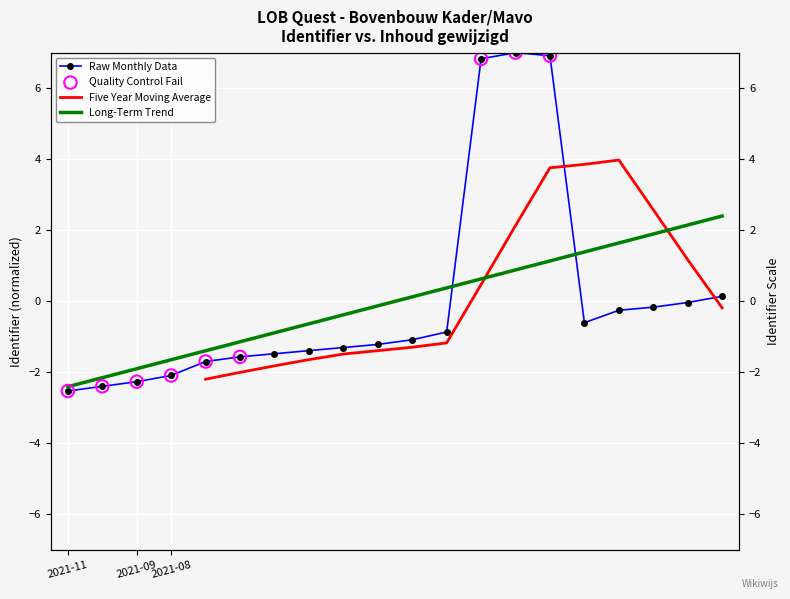

Between 2021-09-17 and 2021-11-05, which is larger?

2021-11-05